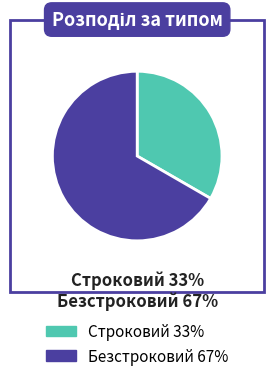

To the nearest percent, what portion does Строковий represent?

33%